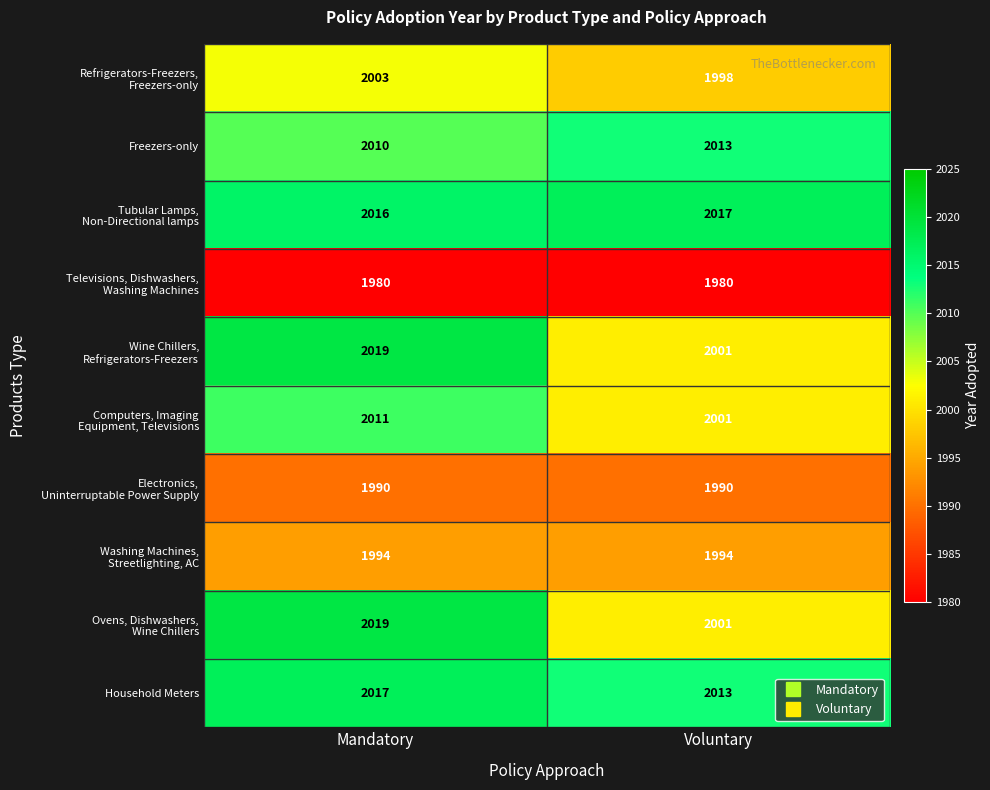

At which category is the sum across all series the highest?

Mandatory